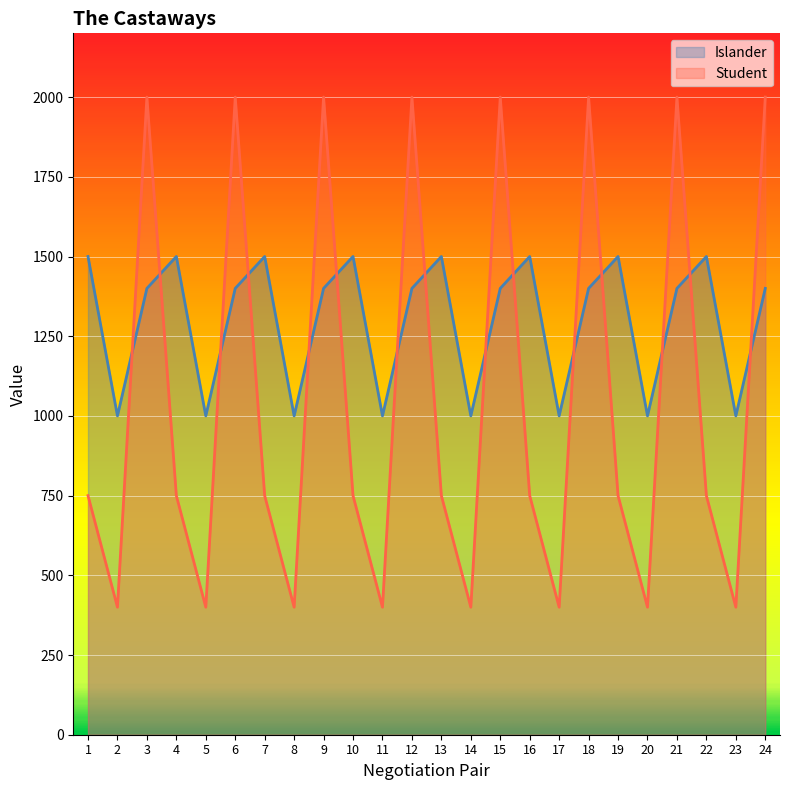

What is the value of the Islander point at the 8th from the left?

1000